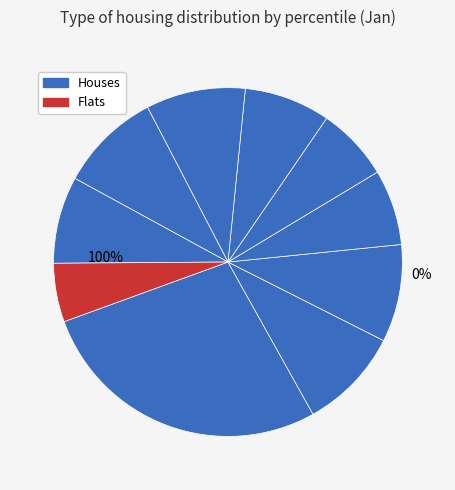

Count the number of slices in the pie.

10